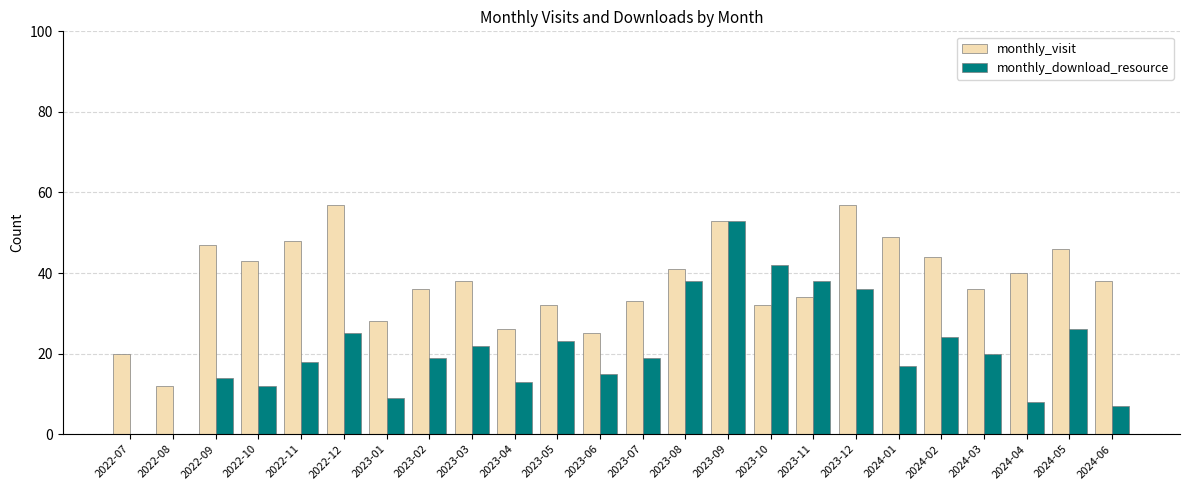

Where is monthly_visit nearest to the value 34?

2023-11